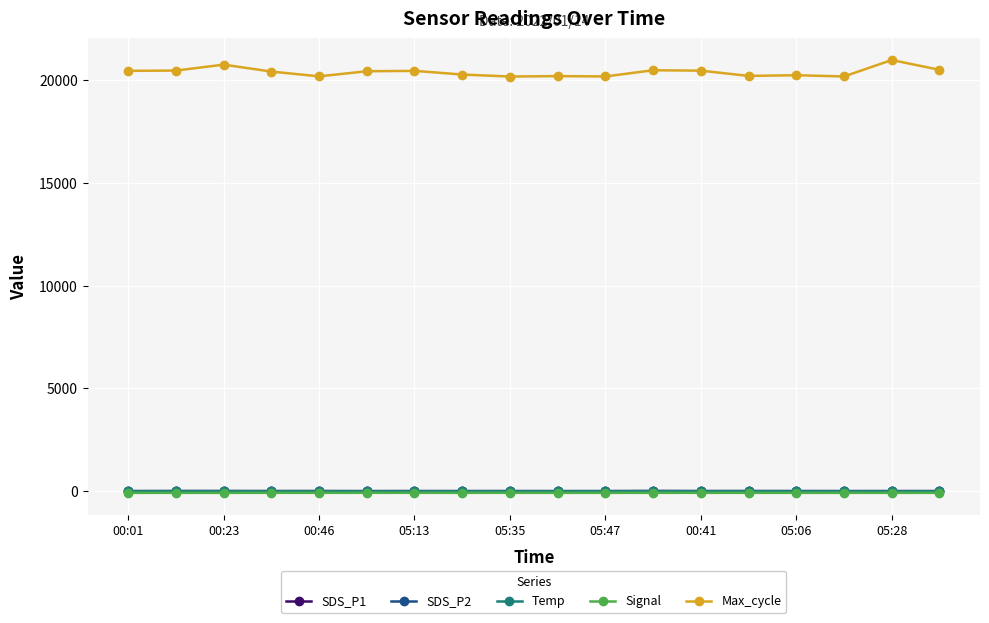

True or false: Signal has more than 2 interior local peaks.

True